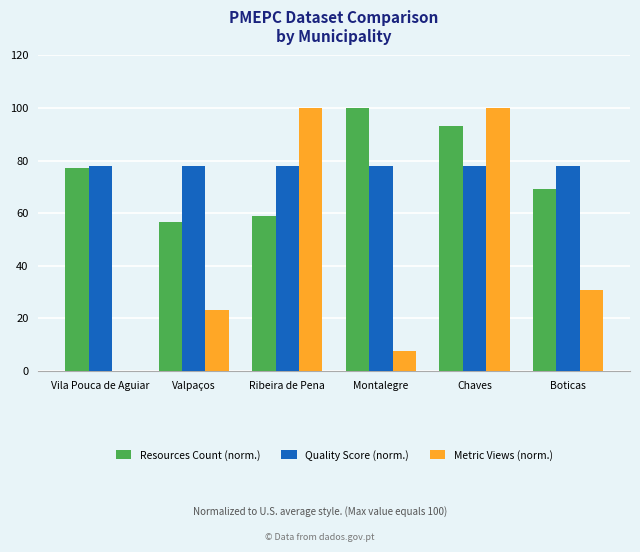

How many data points in Resources Count (norm.) are above 77?

3